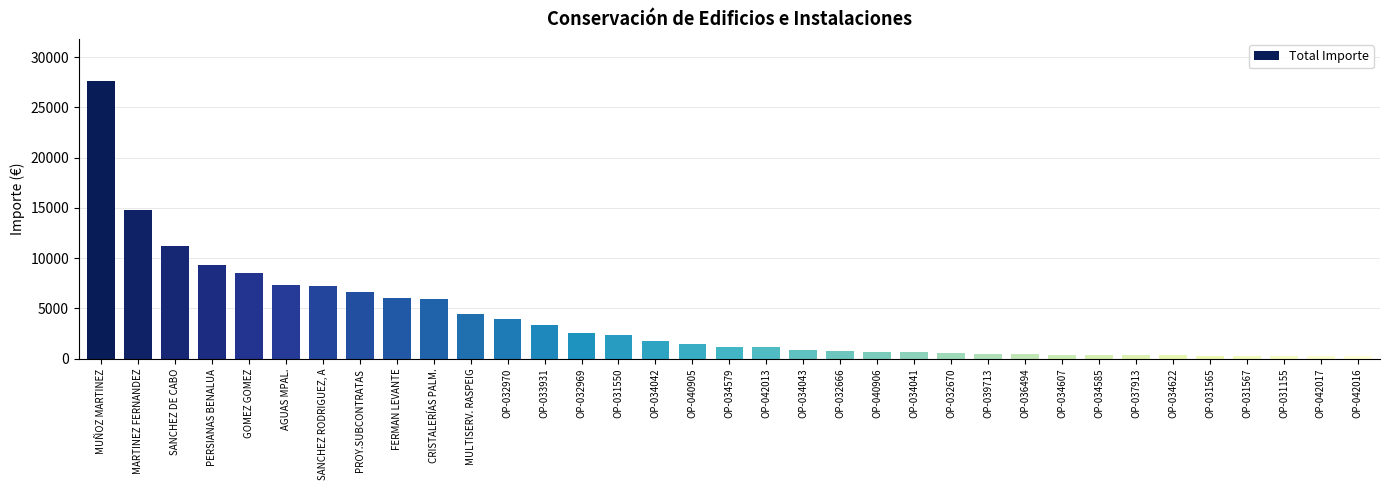

What is the change in value from OP-033931 to OP-031565?

-3080.6